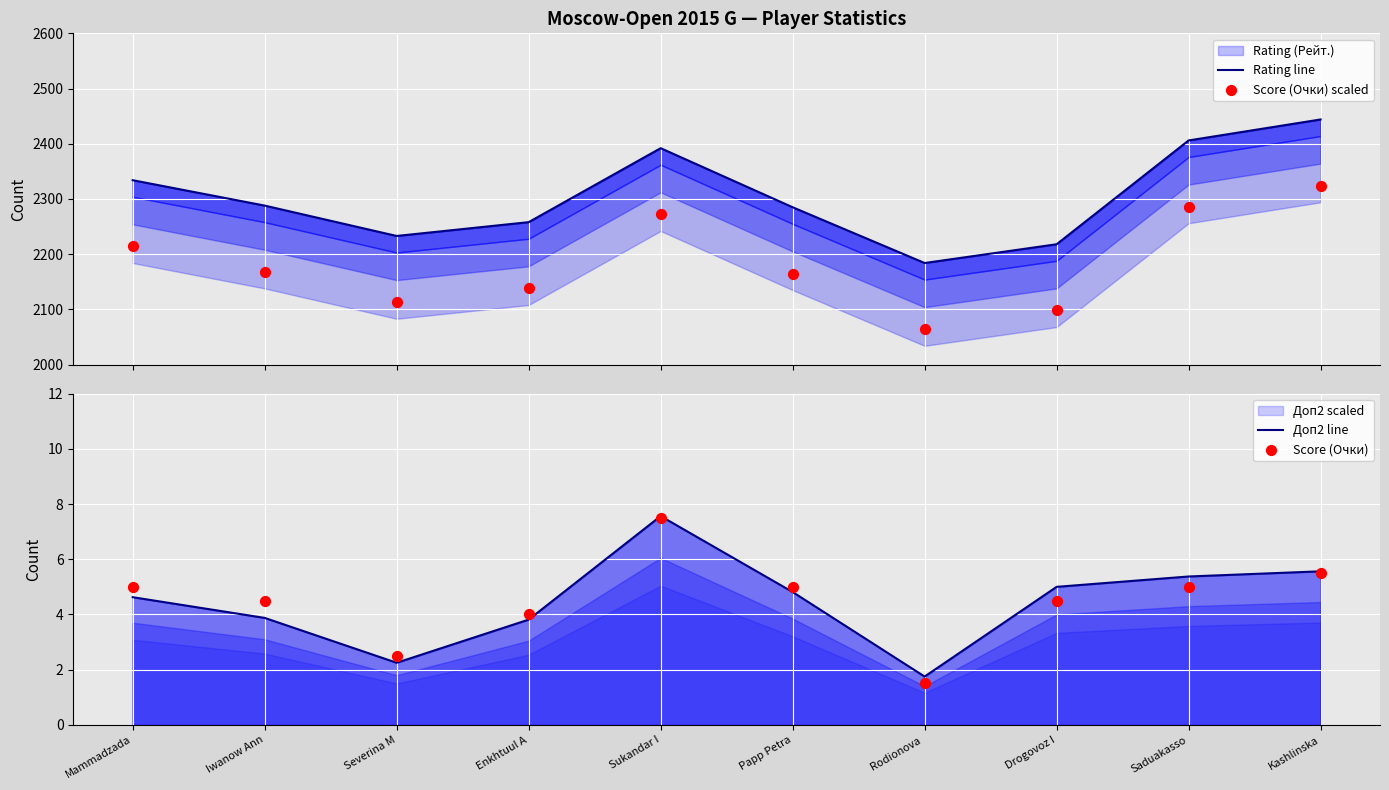

What is the total value across all series at Severina M?

4350.8